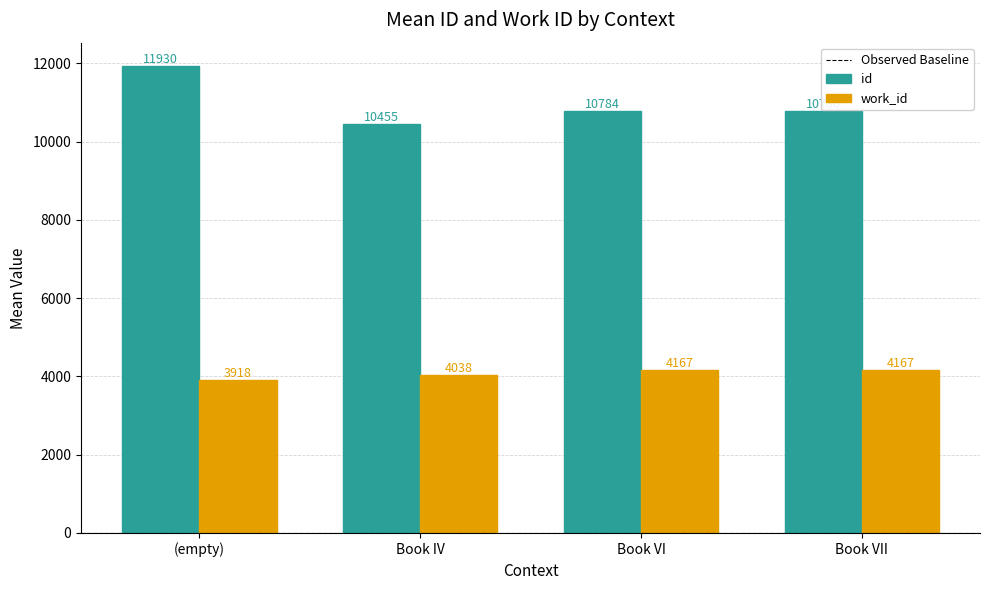

At Book VII, list the series in order from largest to smallest.

id, work_id